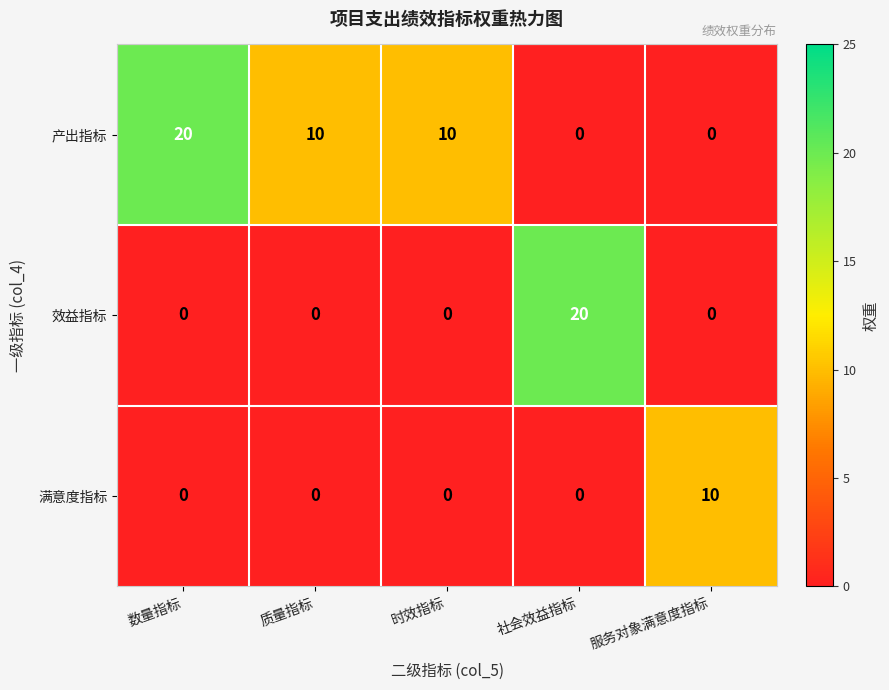

The value of 产出指标 at 数量指标 is 20. True or false?

True